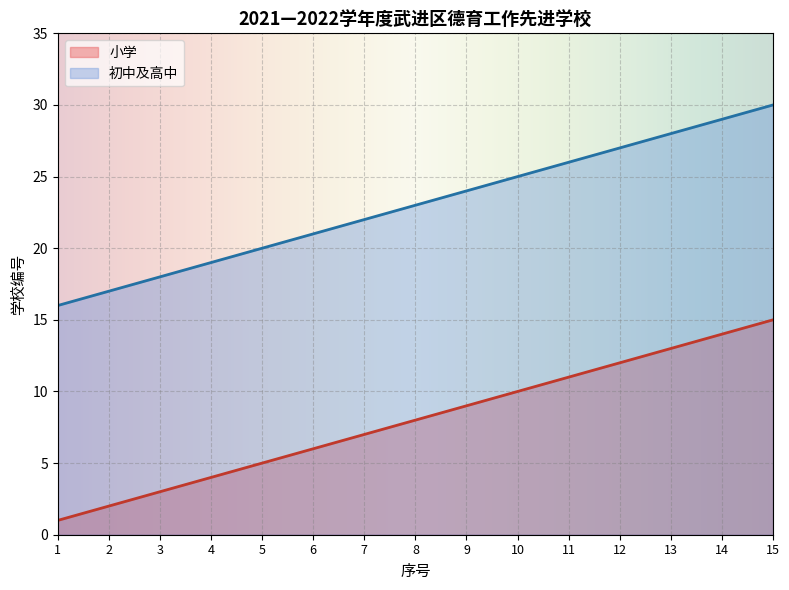

What is the average value of the 初中及高中 series?

23